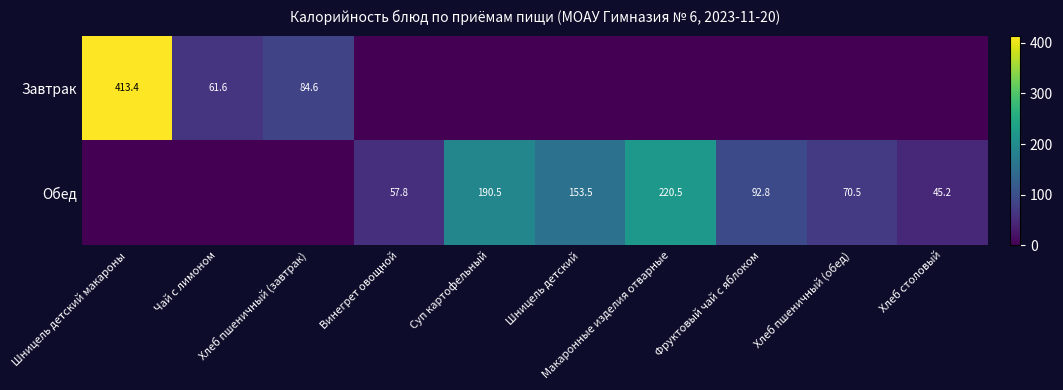

What is the highest value of the Завтрак series?

413.4